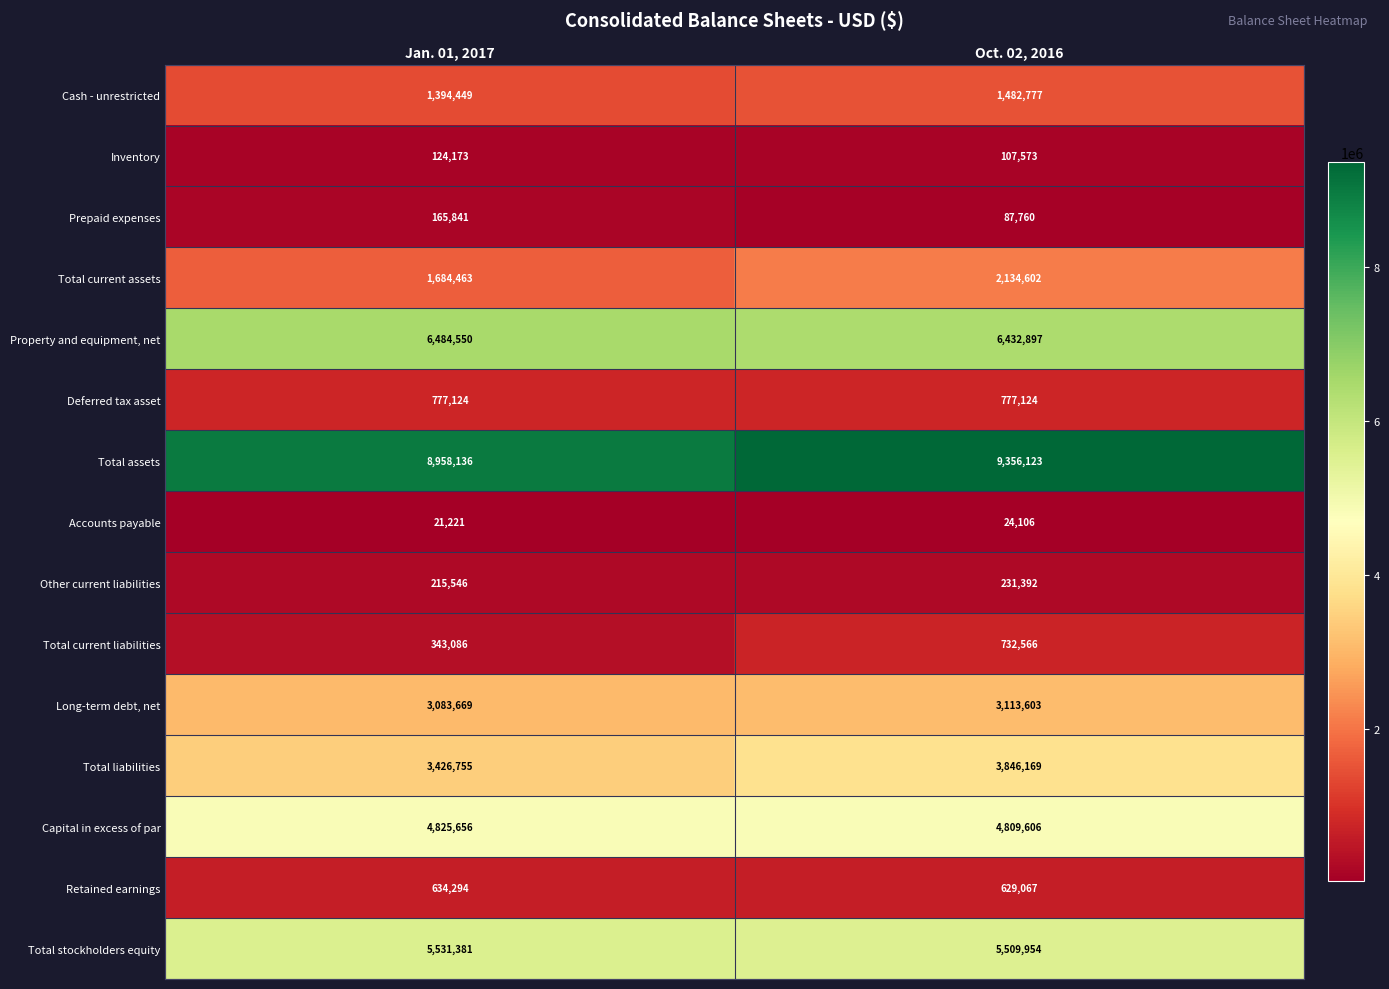

What is the difference between the Total assets values at Jan. 01, 2017 and Oct. 02, 2016?

397987